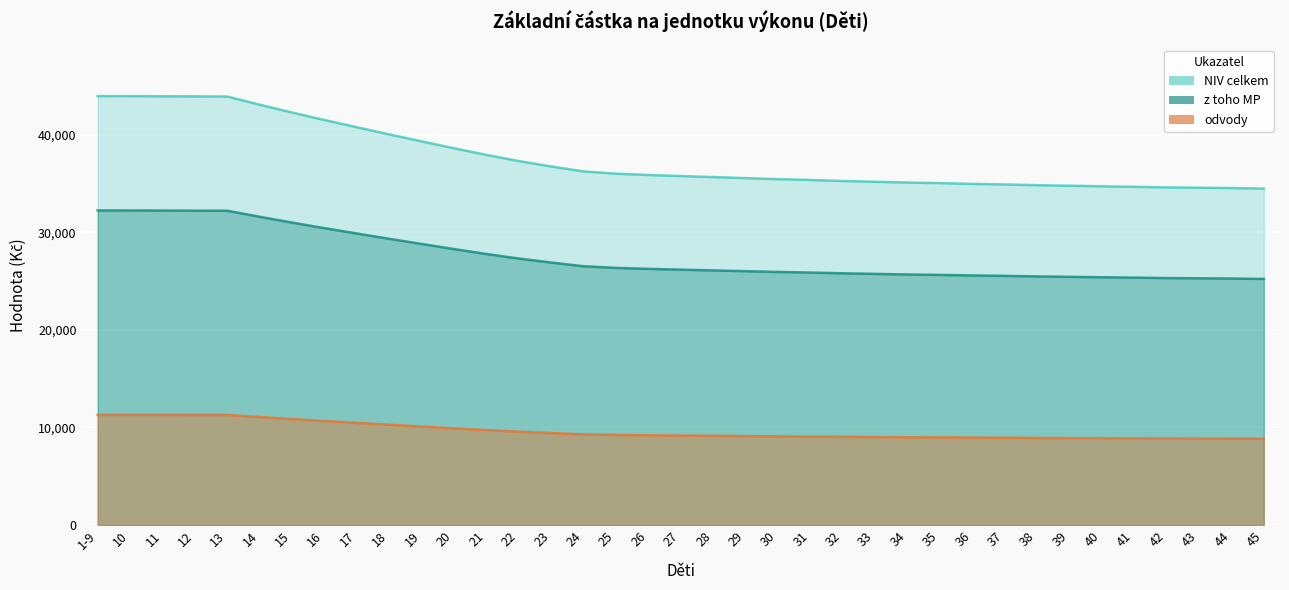

True or false: z toho MP has more than 2 points higher than both neighbors.

False